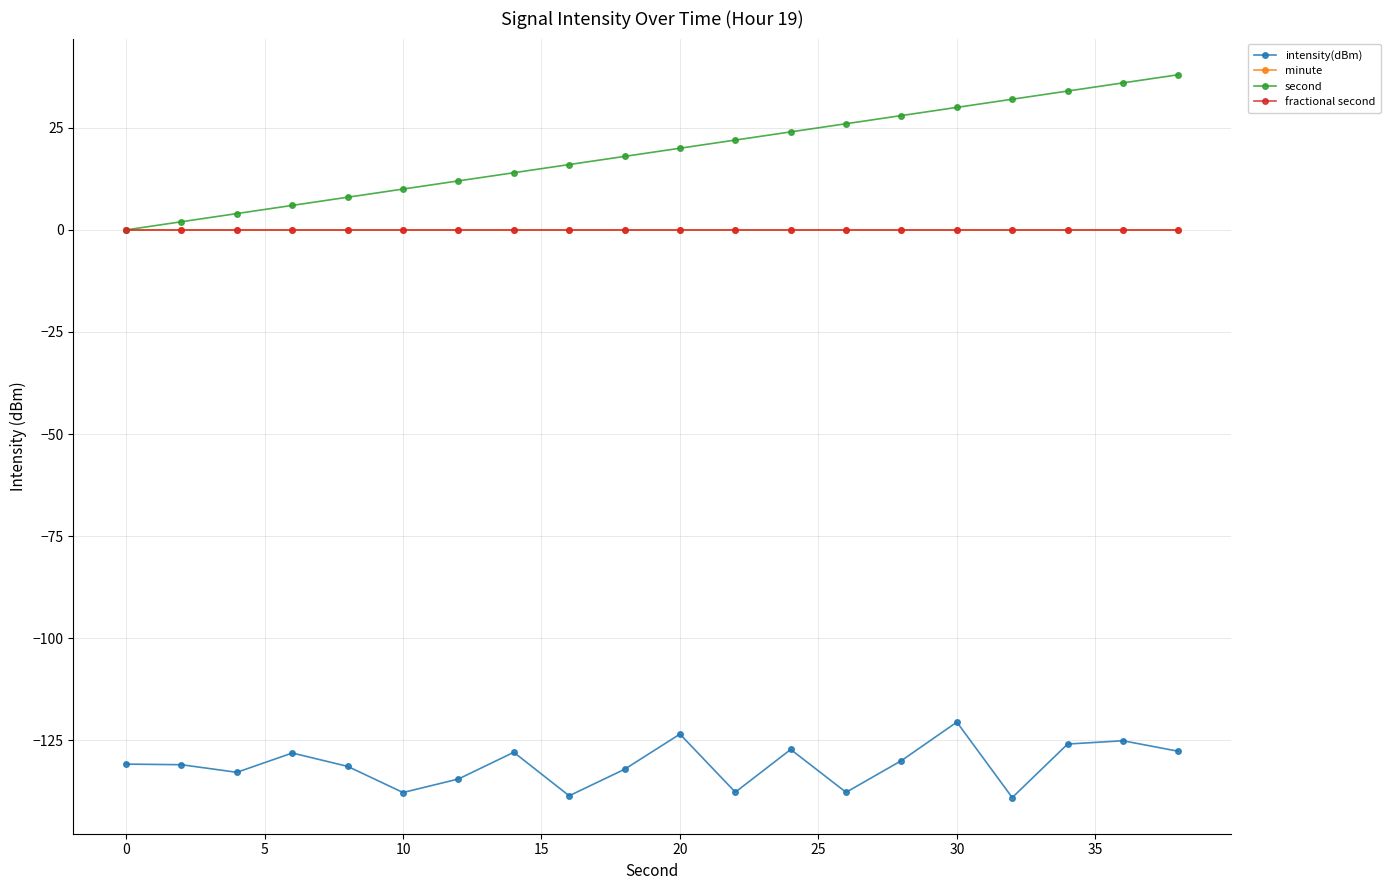

True or false: fractional second has more than 0 interior local peaks.

False